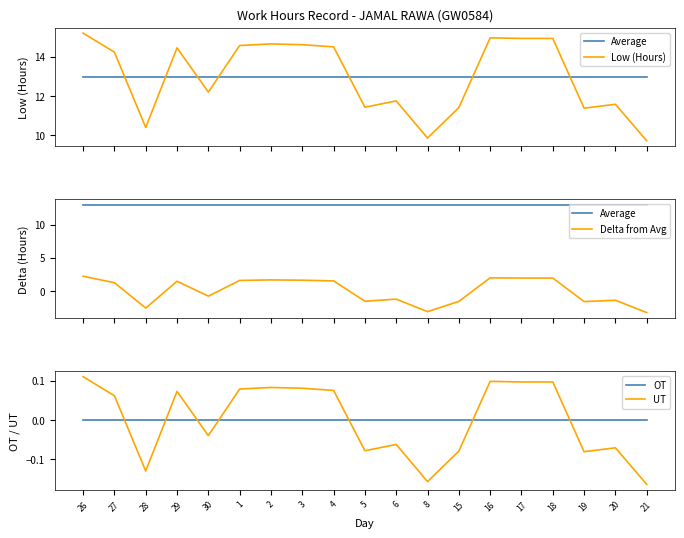

Rank the series by their maximum value, from lowest to highest.

OT, UT, Delta from Avg, Average, Low (Hours)